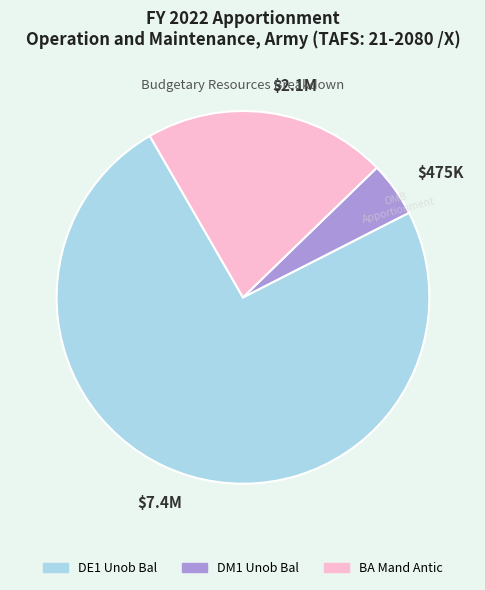

Does $7.4M account for over 50% of the chart?

Yes